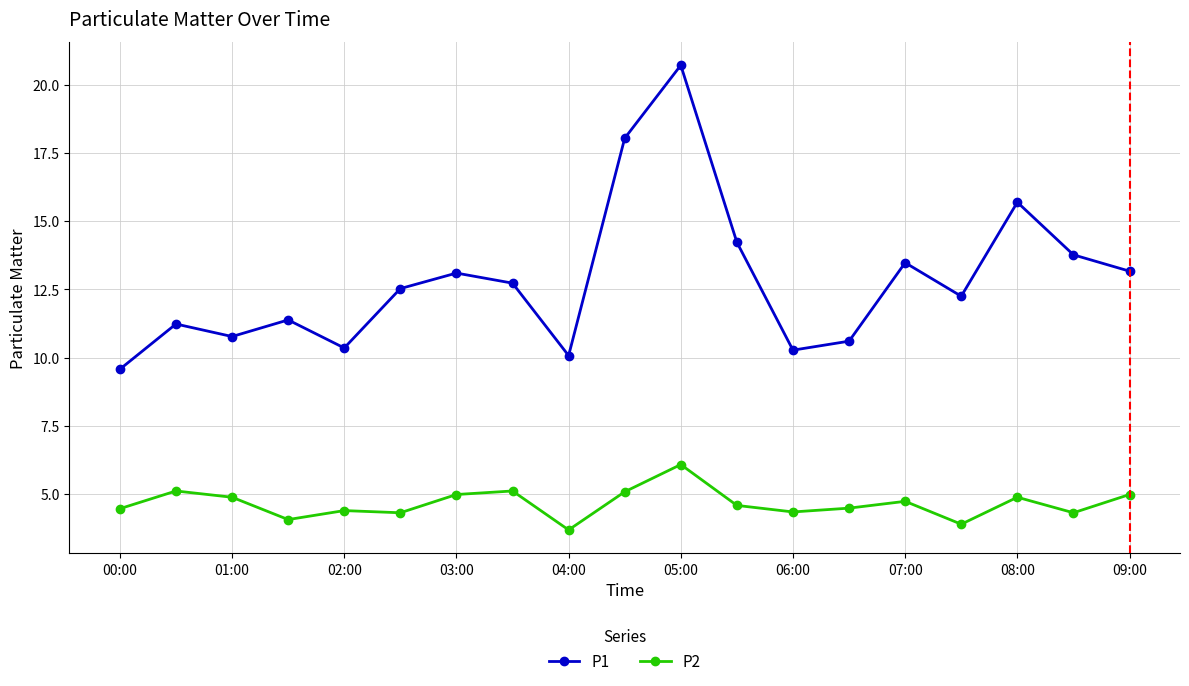

Which series has the widest spread of values?

P1